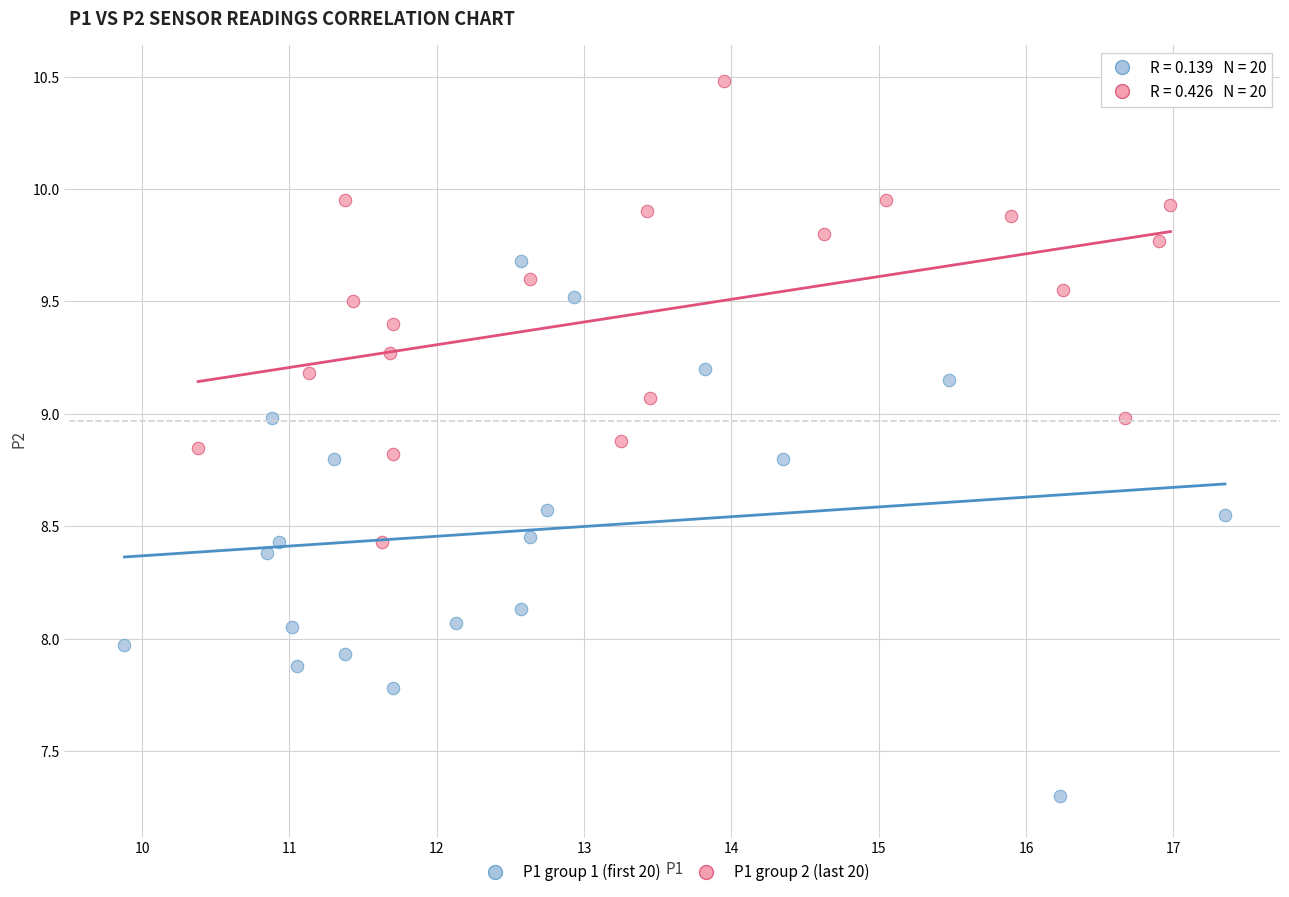

Which series has the largest Y range (max minus min)?

P1 group 1 (first 20)